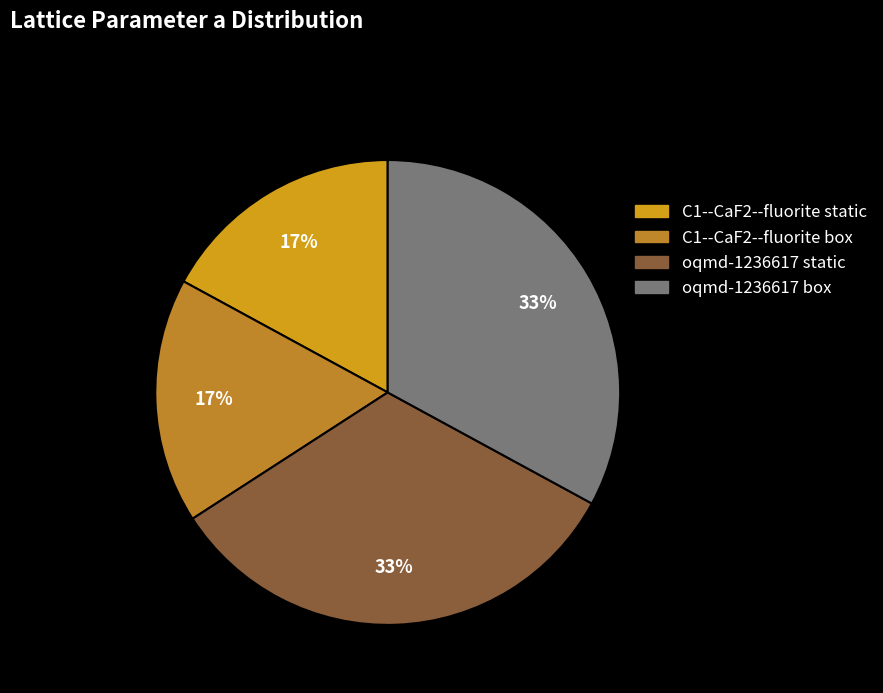

Count the number of slices in the pie.

4